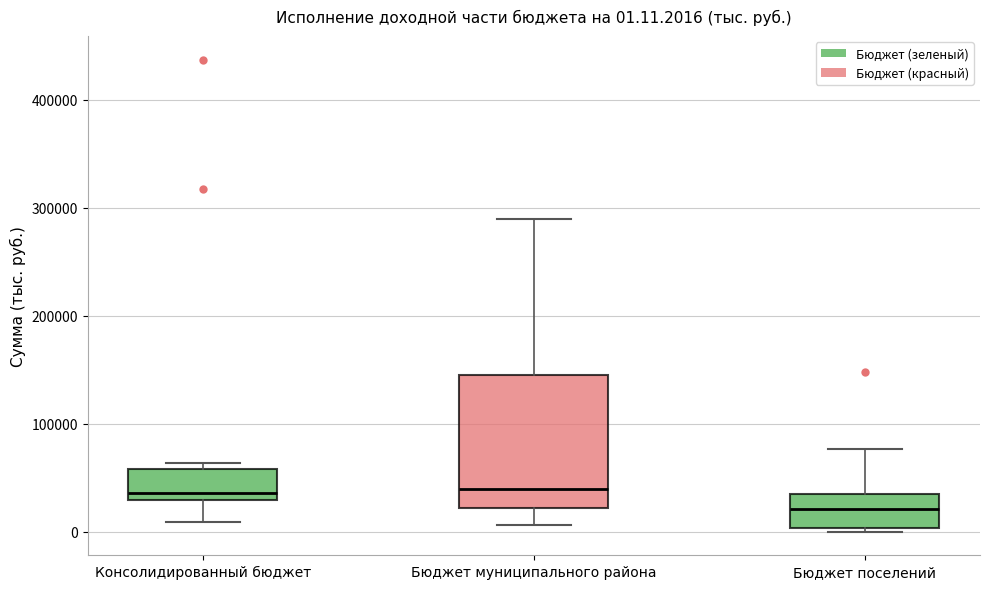

Comparing the boxes themselves (not the whiskers), which one is the tallest?

Бюджет муниципального района